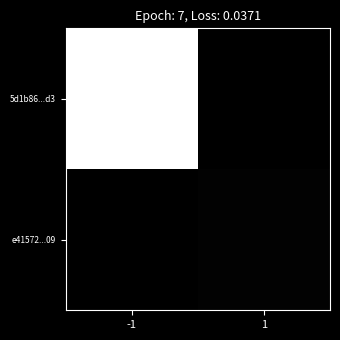

List the series in order of their peak value, lowest first.

e41572...09, 5d1b86...d3